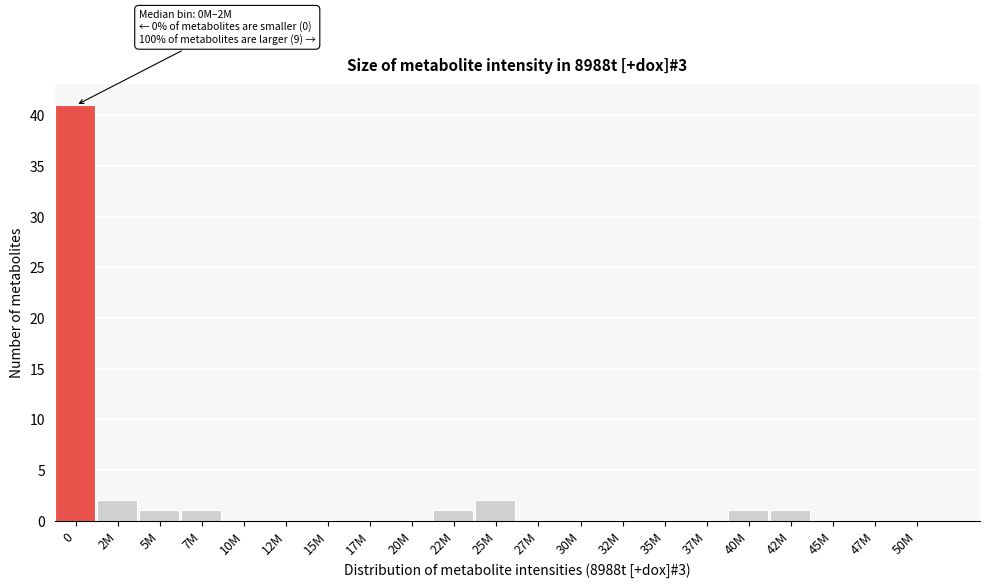

Reading left to right, what are all the values shown in this chart?

0=41	2M=2	5M=1	7M=1	10M=0	12M=0	15M=0	17M=0	20M=0	22M=1	25M=2	27M=0	30M=0	32M=0	35M=0	37M=0	40M=1	42M=1	45M=0	47M=0	50M=0